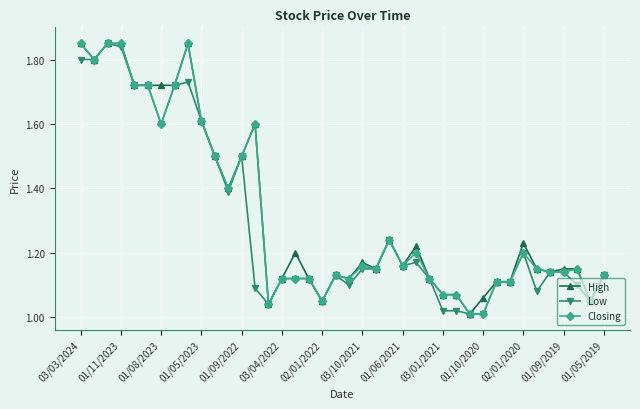

At how many categories does at least one series exceed 1?

40